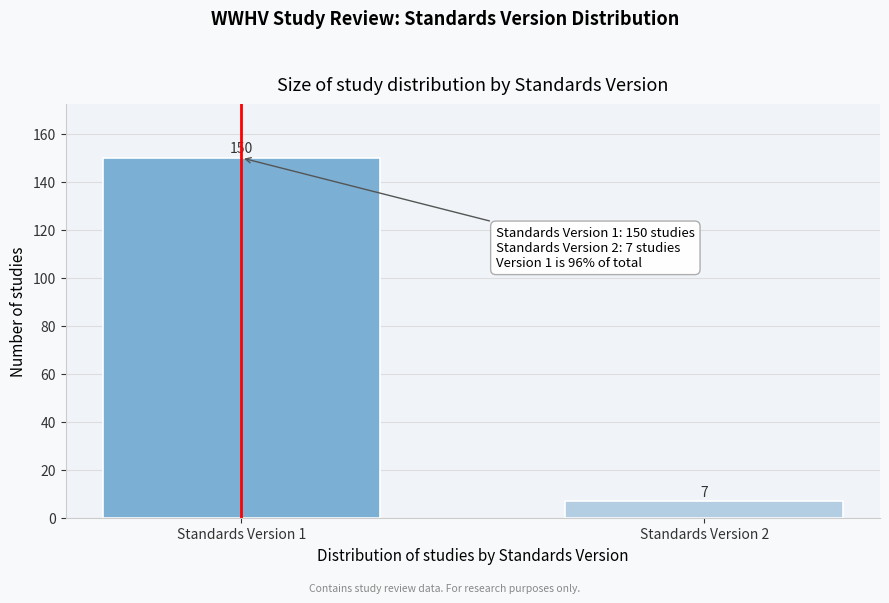

Reading right to left, transcribe all the data shown in this chart.

7	150